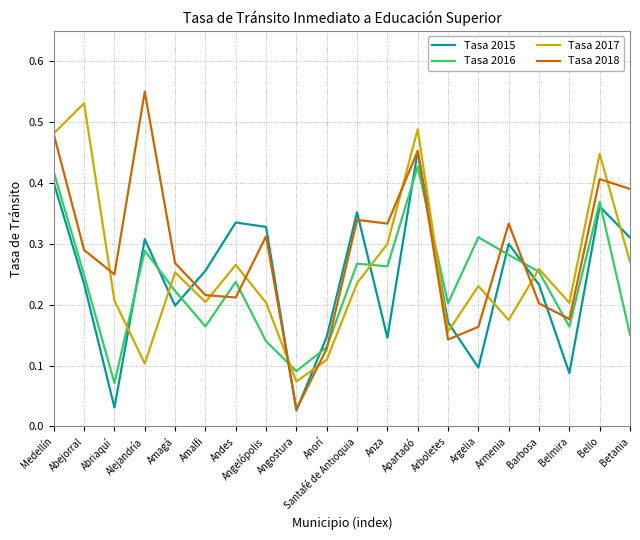

Which series ends up on top after the final intersection of Tasa 2017 and Tasa 2018?

Tasa 2018